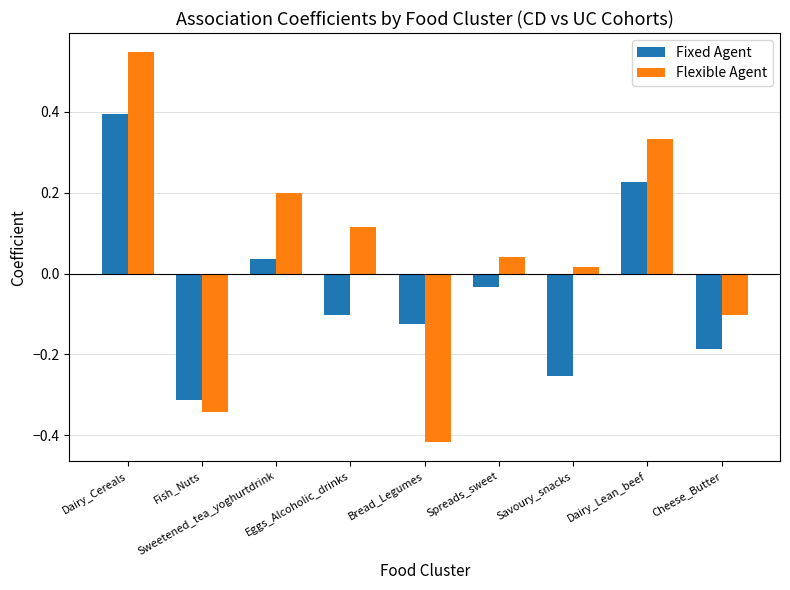

Which series has the largest range (max minus min)?

Flexible Agent